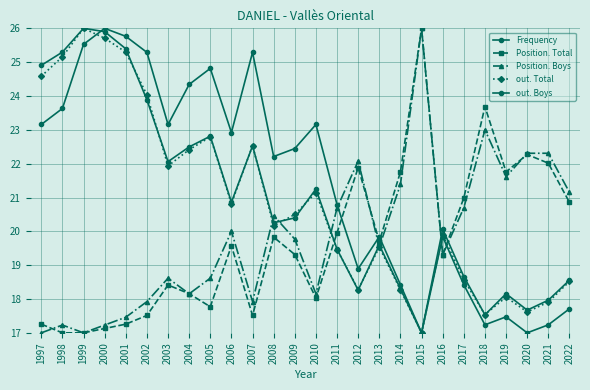

How many lines are shown in the chart?

5